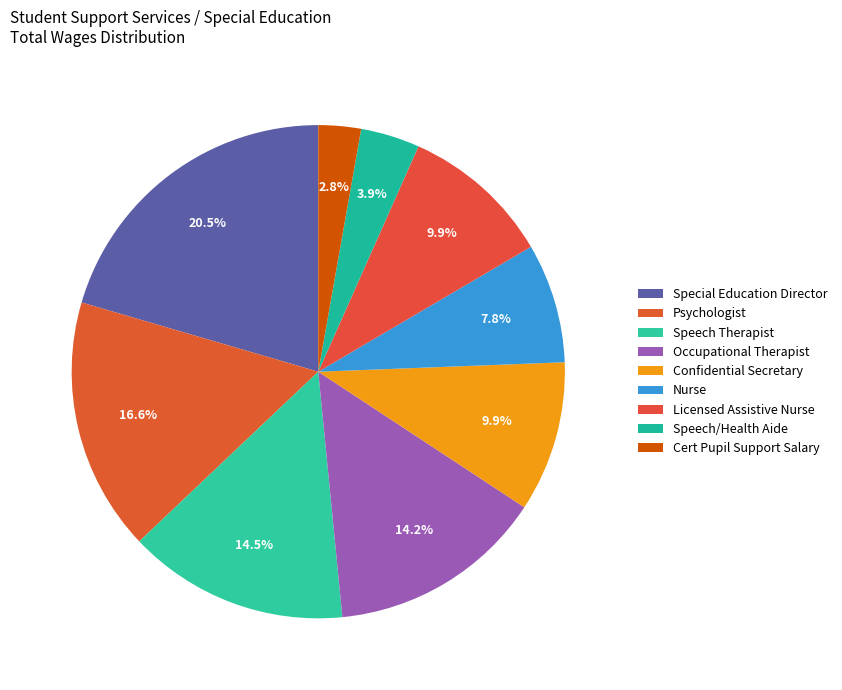

Rank the categories by value from highest to lowest.

Special Education Director, Psychologist, Speech Therapist, Occupational Therapist, Licensed Assistive Nurse, Confidential Secretary, Nurse, Speech/Health Aide, Cert Pupil Support Salary